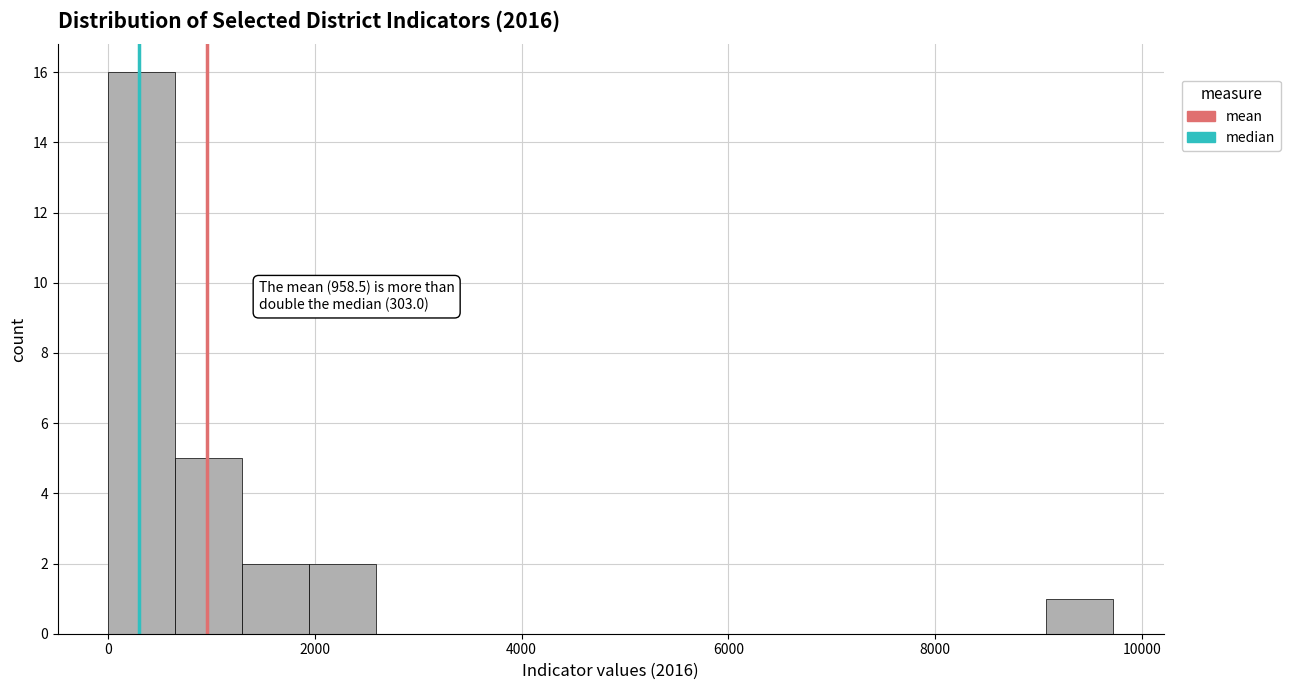

Read against the x-axis, roughly where is the centre of the tallest bar?

400